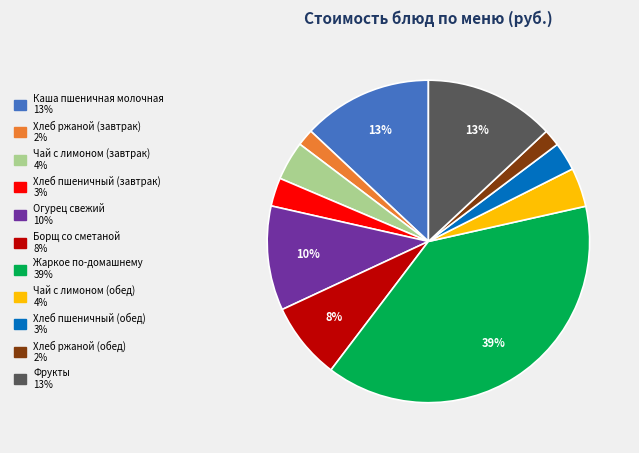

Which has a higher value, Огурец свежий or Каша пшеничная молочная?

Каша пшеничная молочная